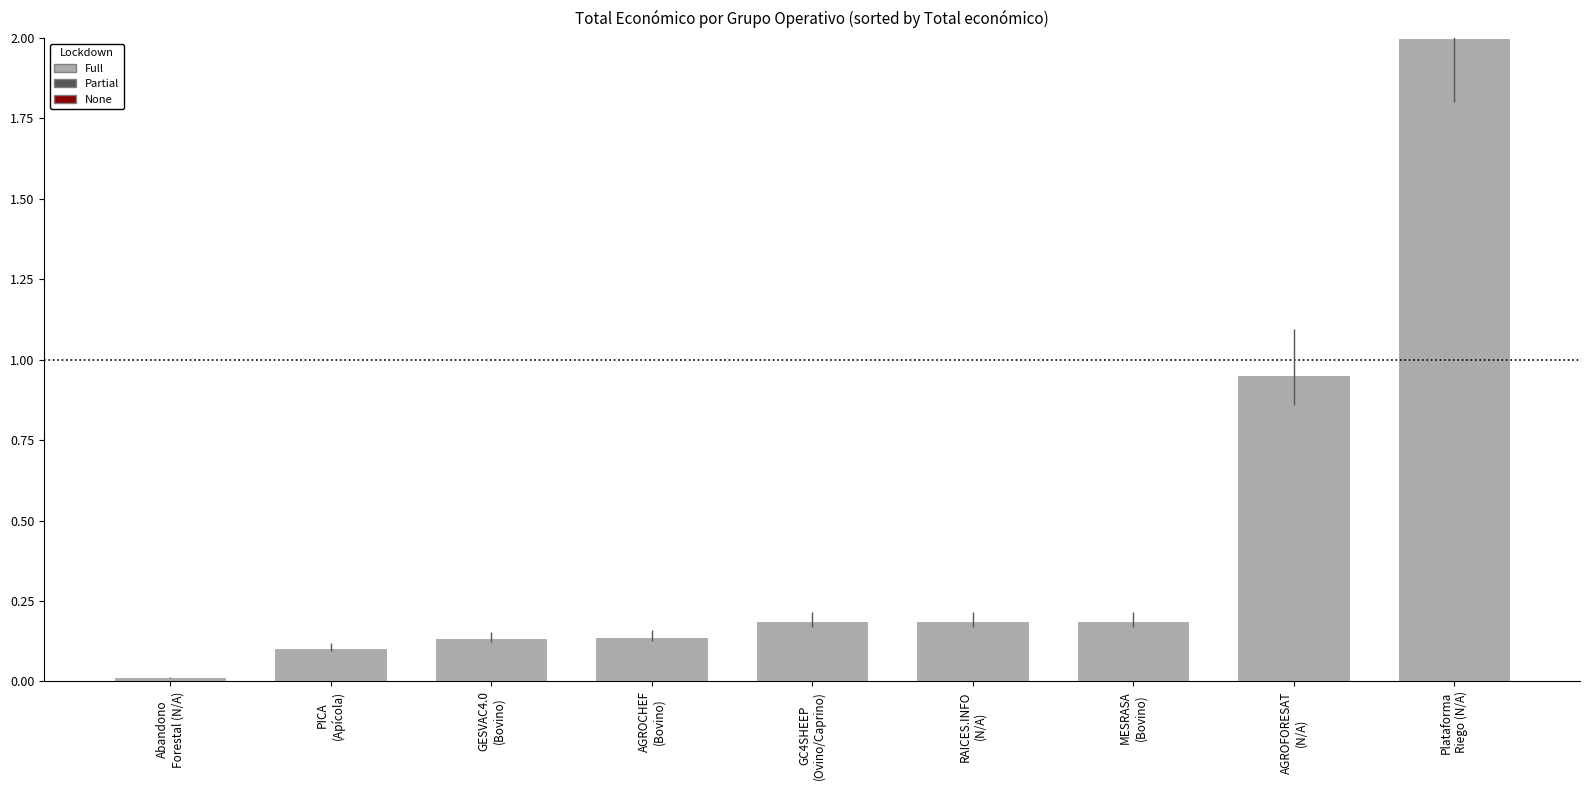

What is the difference between the maximum and second lowest values?

1.9